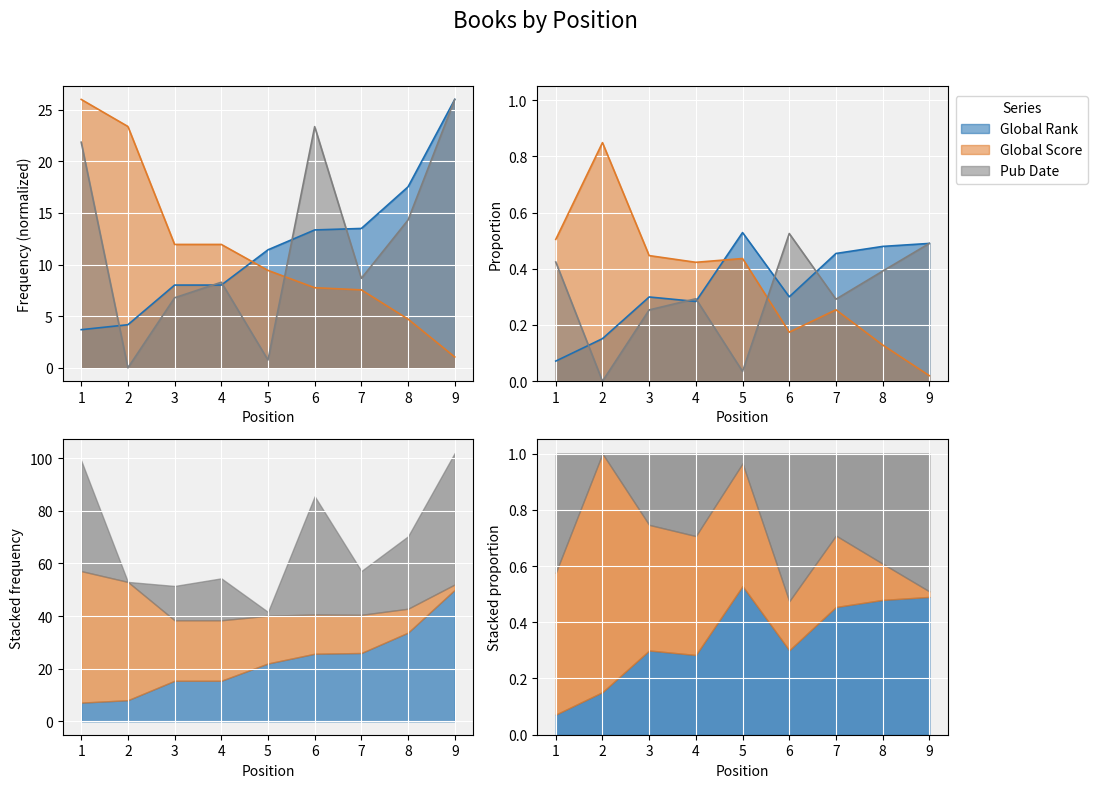

What is the value of the Global Score point at the 1st from the left?

26.0